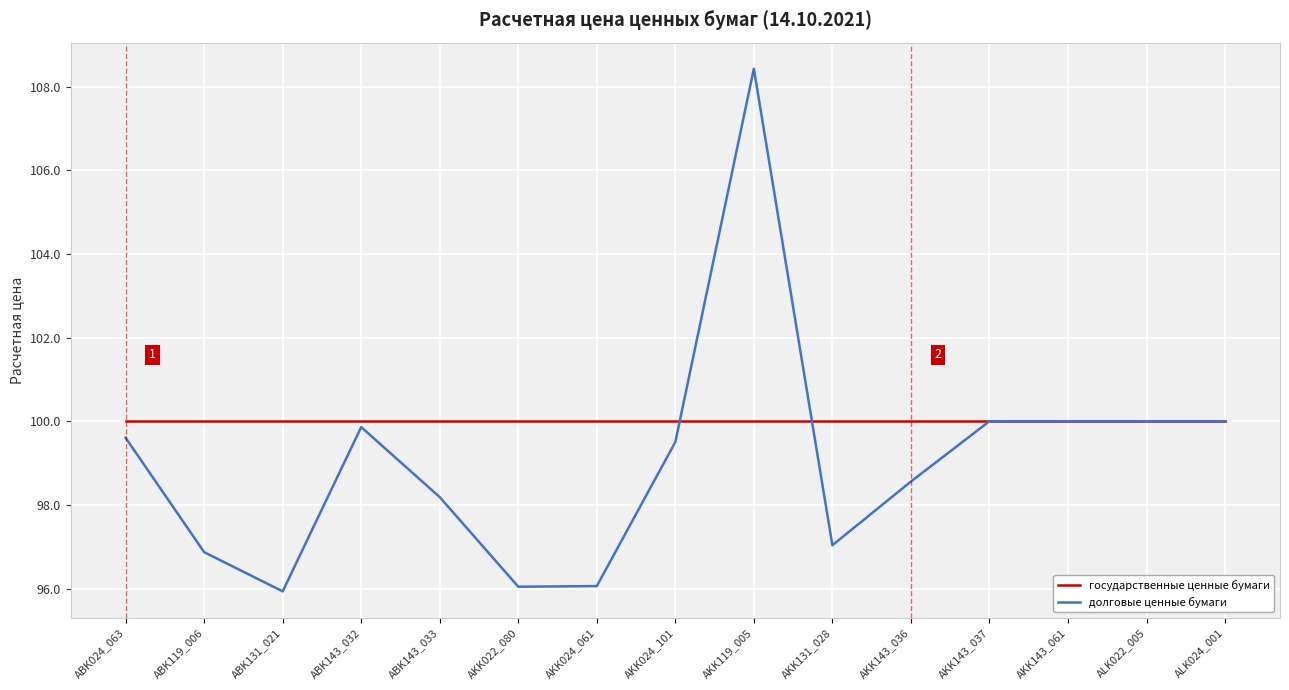

Which series has the largest total across all categories?

государственные ценные бумаги